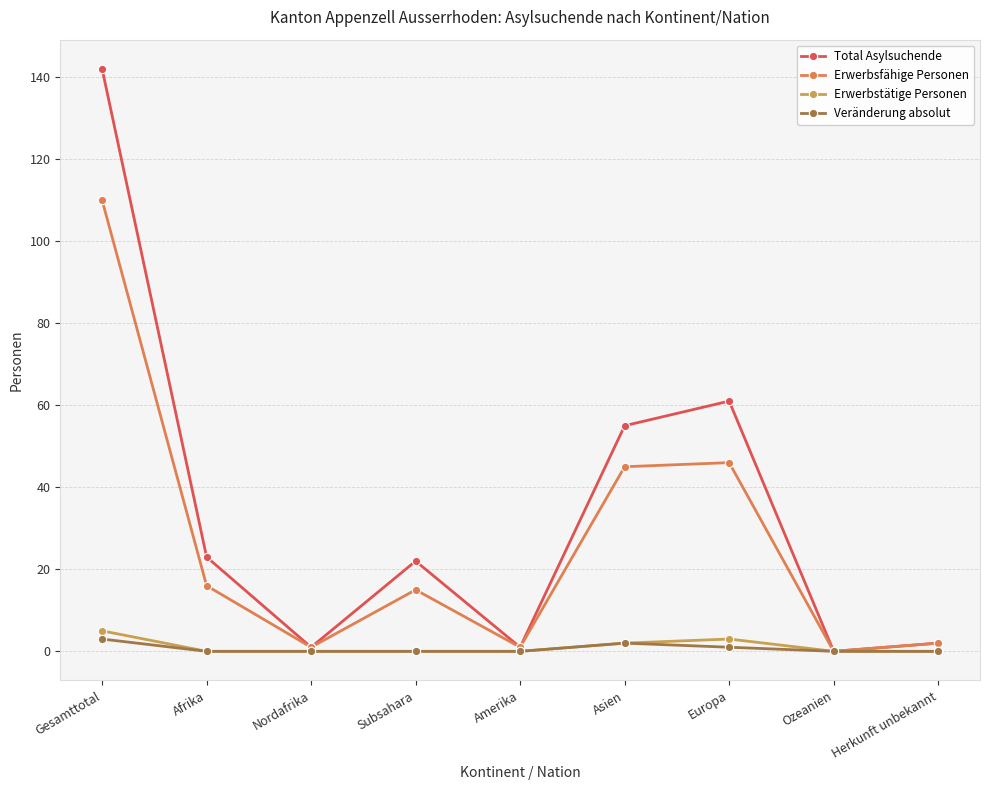

What is the value of the Veränderung absolut point at the 1st from the left?

3